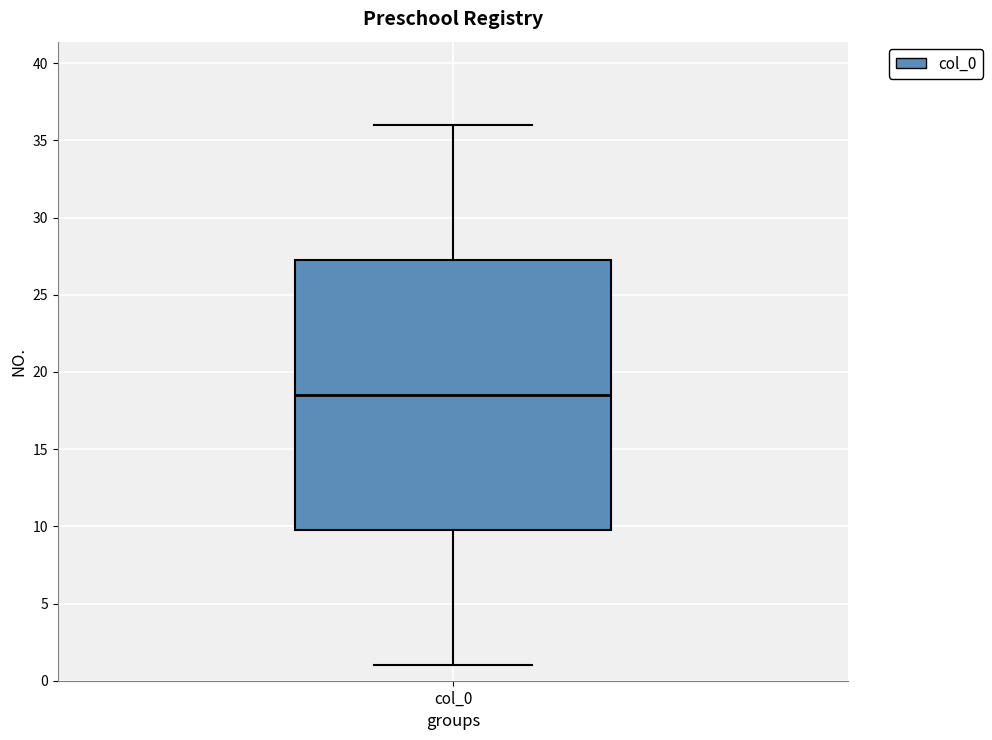

Transcribe this box plot: give where the median line is, the range the box spans, and where the two whiskers end, as read against the y-axis. The values are not printed on the chart, so give them approximately, as read against the axis.

median 18.5, box 10.0 to 27.5, whiskers 1.0 to 36.0